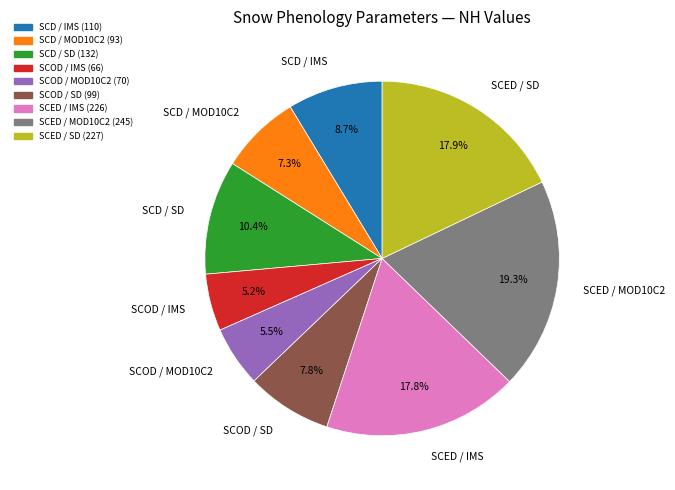

To the nearest percent, what is the difference between the largest and smallest slice percentages?

14%